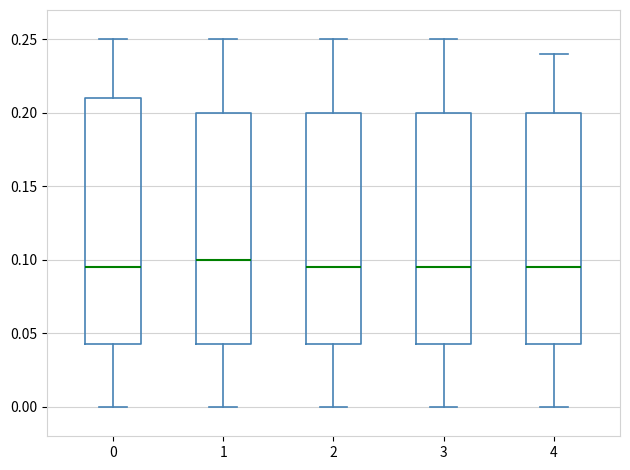

Where does the median line of the box at x = 2 sit on the y-axis? The values are not printed on the chart, so give them approximately, as read against the axis.

0.095